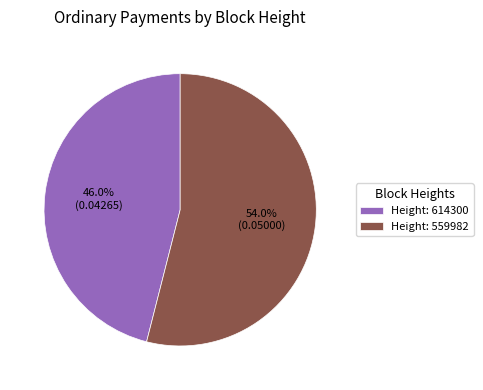

Rank the categories by value from highest to lowest.

Height: 559982, Height: 614300